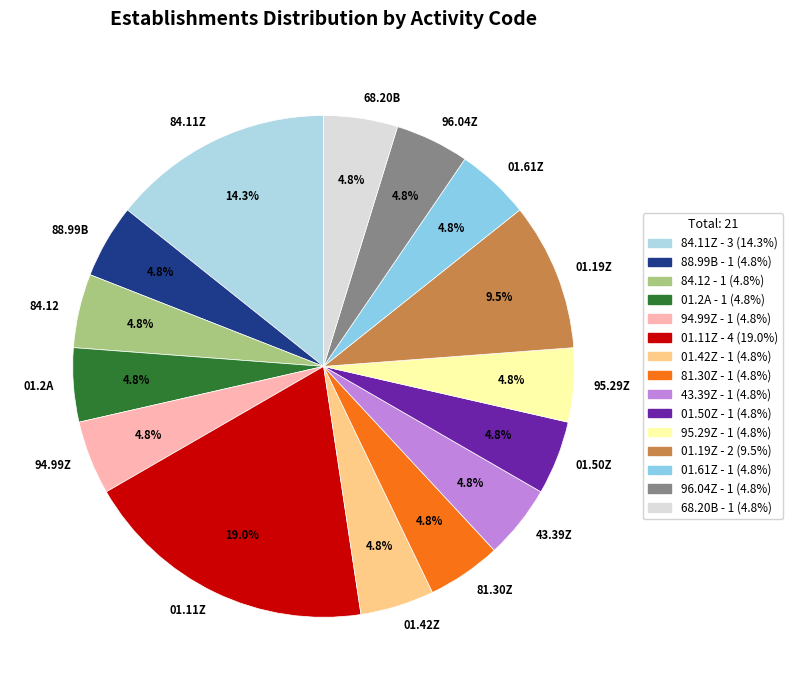

To the nearest percent, what portion does 01.61Z represent?

5%